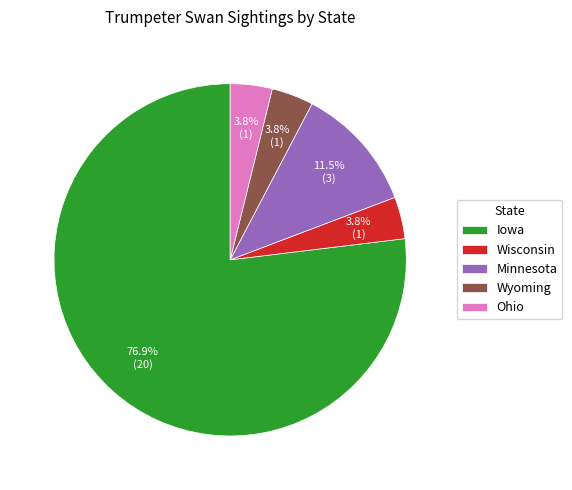

To the nearest percent, what is the difference between the largest and smallest slice percentages?

73%